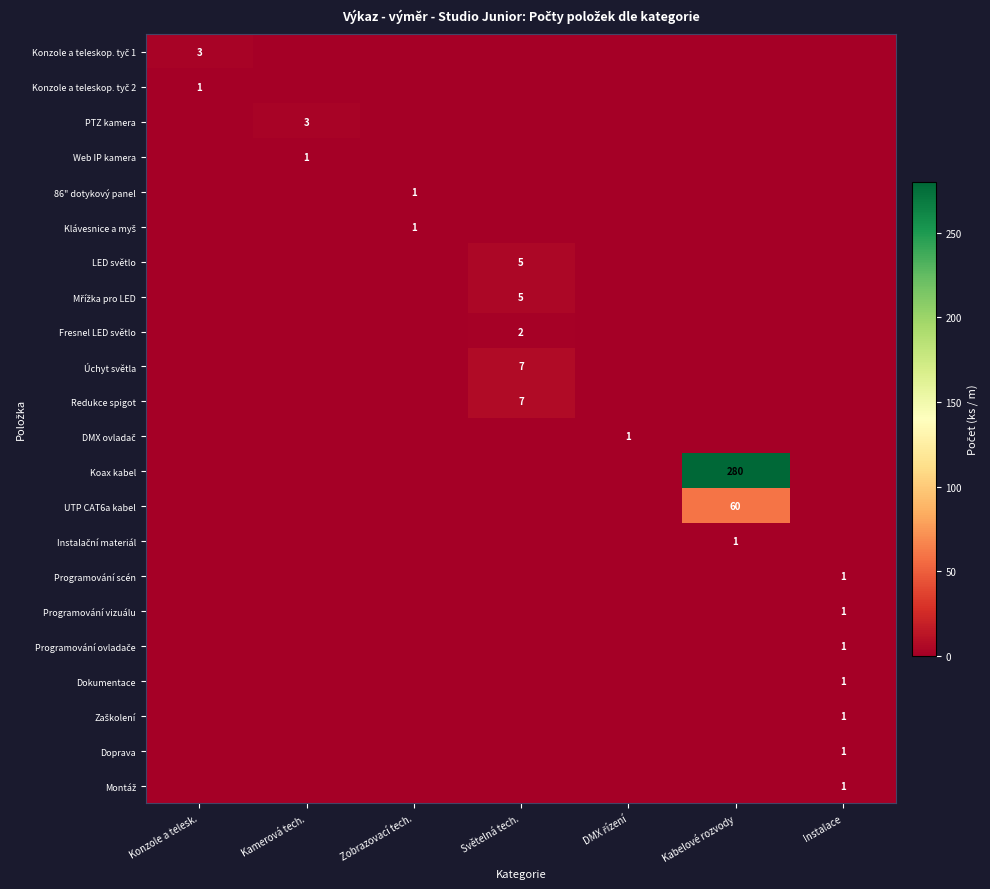

How many values in UTP CAT6a kabel are above zero?

1